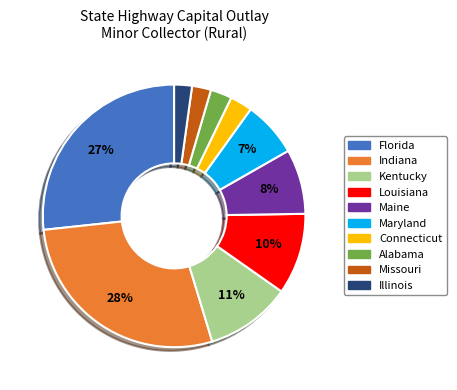

How many slices are in this pie chart?

10